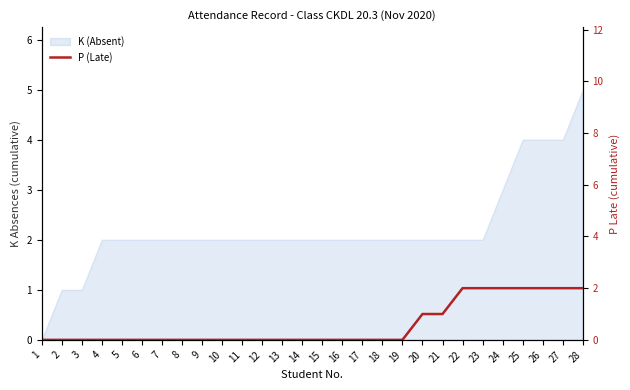

List the labels in order of value, smallest first.

1, 2, 3, 4, 5, 6, 7, 8, 9, 10, 11, 12, 13, 14, 15, 16, 17, 18, 19, 20, 21, 22, 23, 24, 25, 26, 27, 28